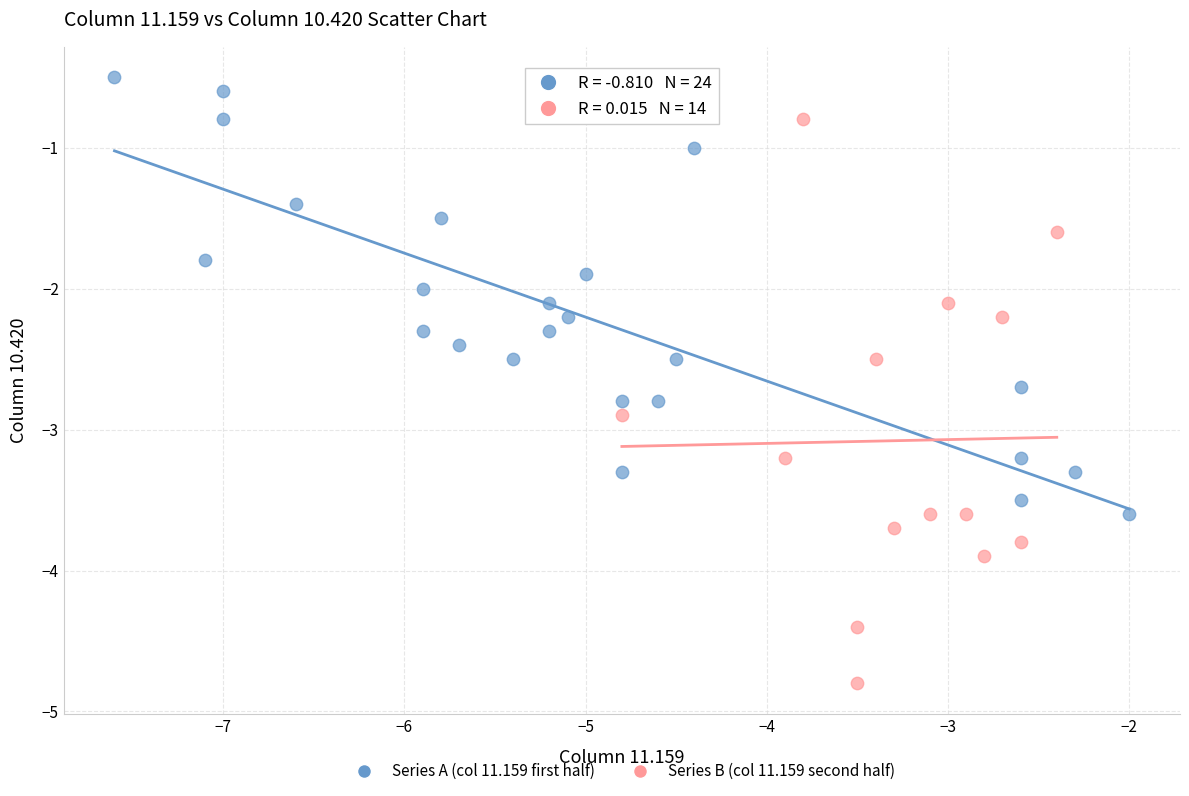

Which series contains the lowest Y value?

Series B (col 11.159 second half)